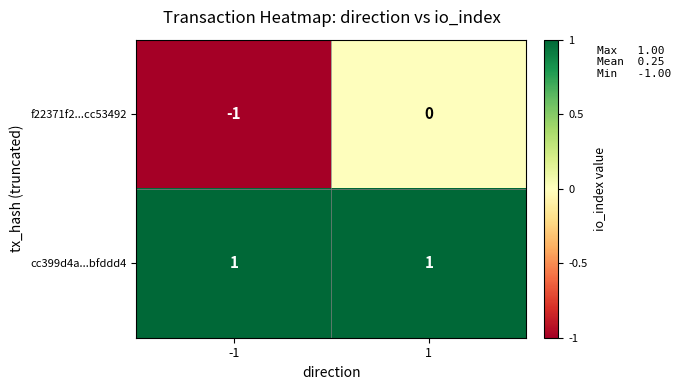

Reading left to right, transcribe all the data shown in this chart.

f22371f2...cc53492: -1	0
cc399d4a...bfddd4: 1	1